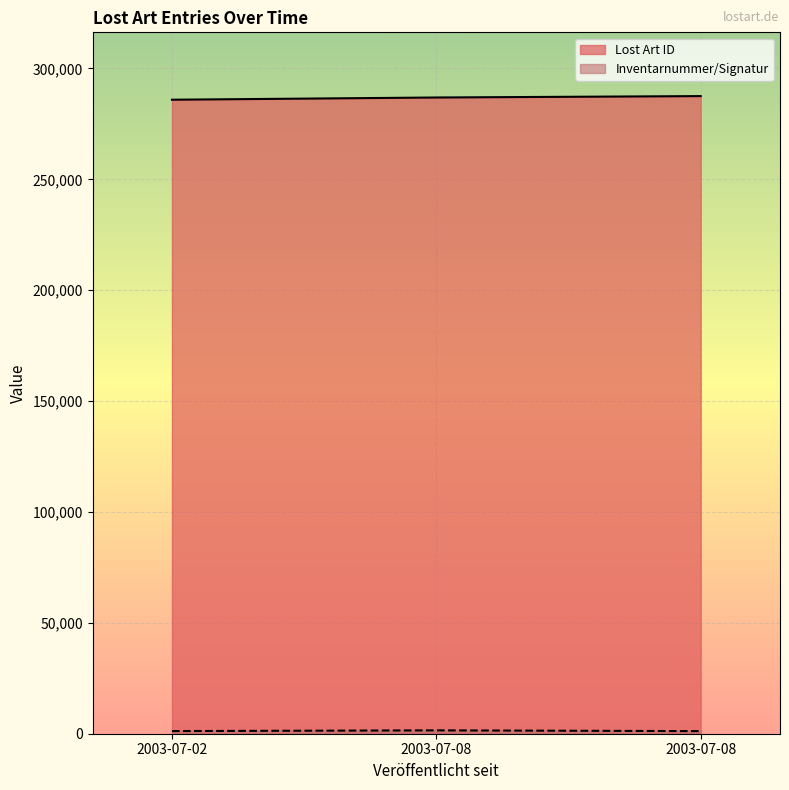

What is the difference between the maximum and minimum values in the Lost Art ID series?

1636